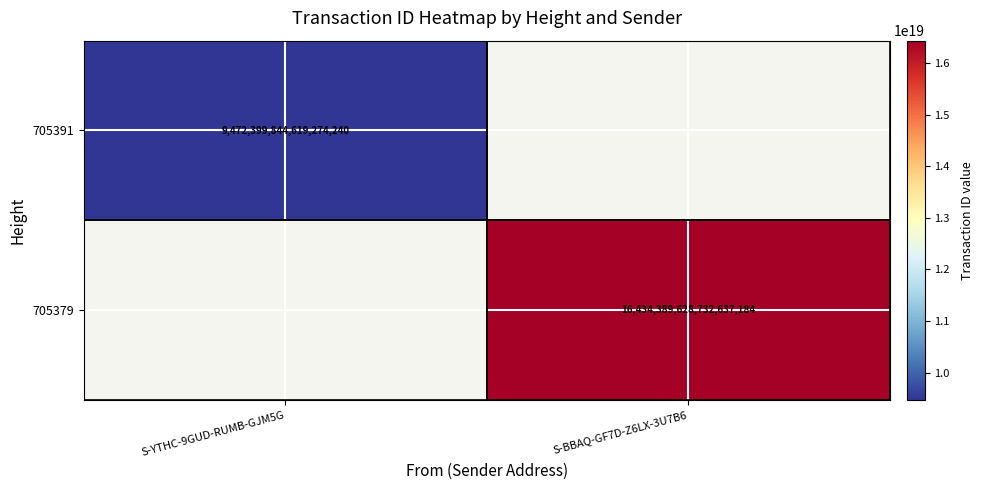

Is the value of 705391 at S-YTHC-9GUD-RUMB-GJM5G greater than the value of 705379 at S-BBAQ-GF7D-Z6LX-3U7B6?

No